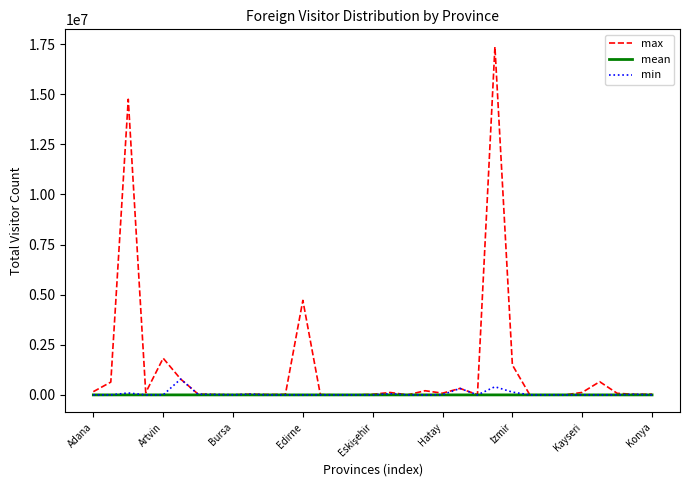

At how many categories does at least one series exceed 3139516?

3